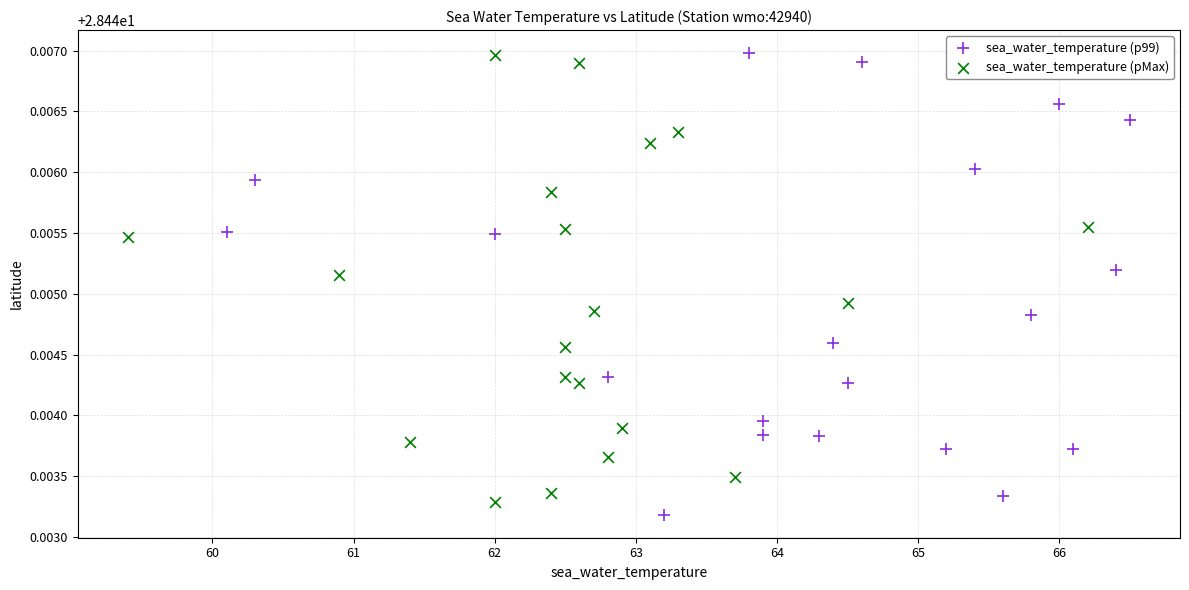

Which series has the largest Y range (max minus min)?

sea_water_temperature (p99)